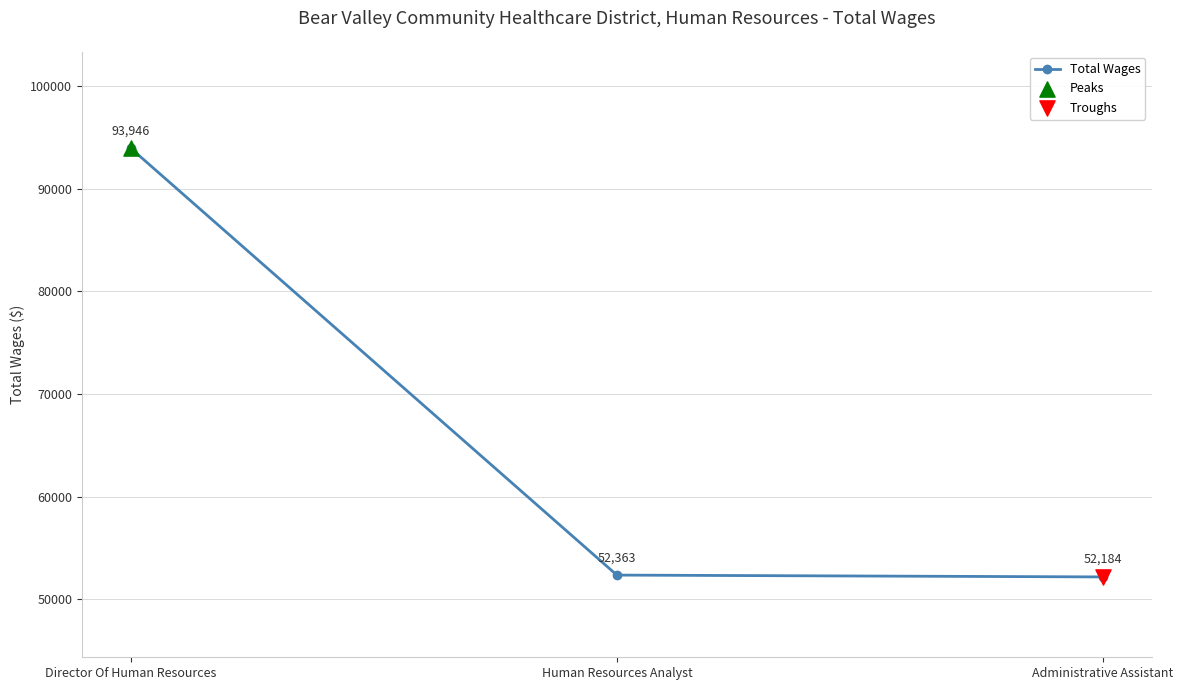

Which has a higher value, Director Of Human Resources or Administrative Assistant?

Director Of Human Resources